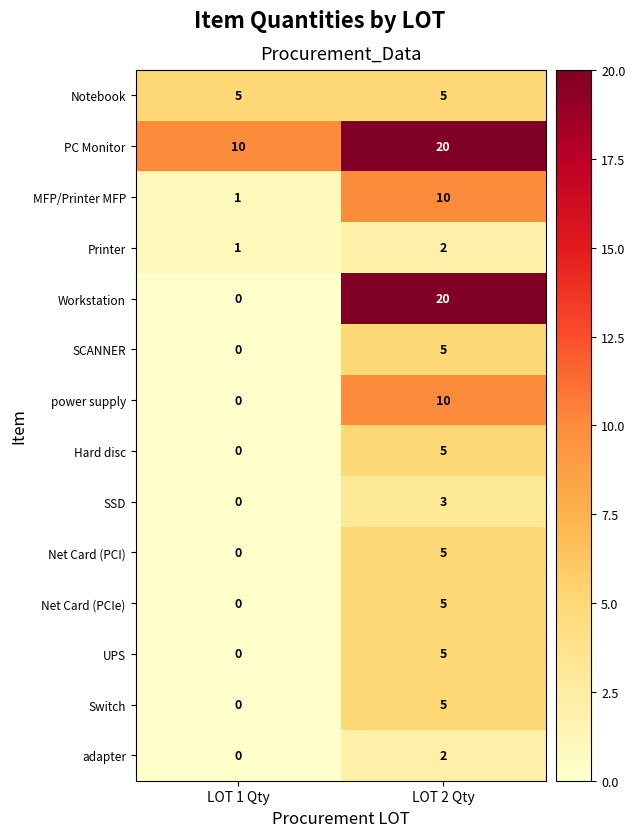

What is the sum of all Net Card (PCI) values?

5